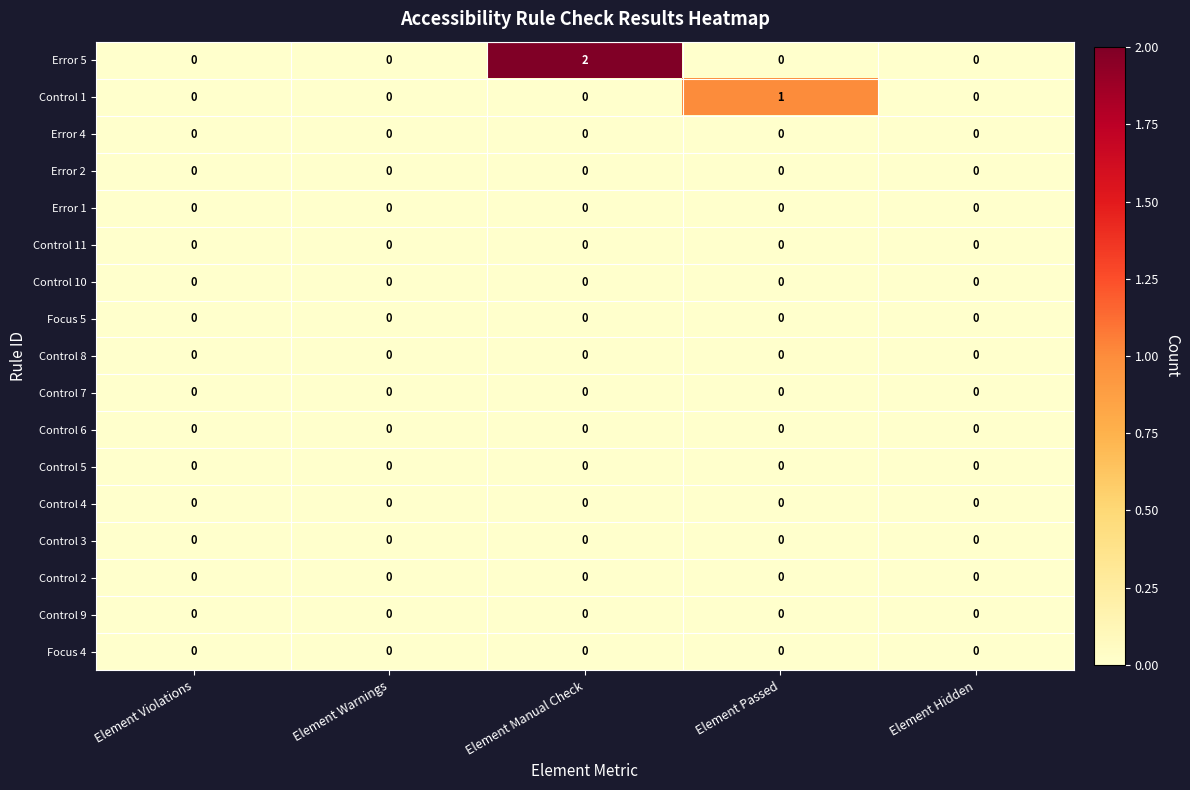

Which category has the highest value across all series?

Element Manual Check